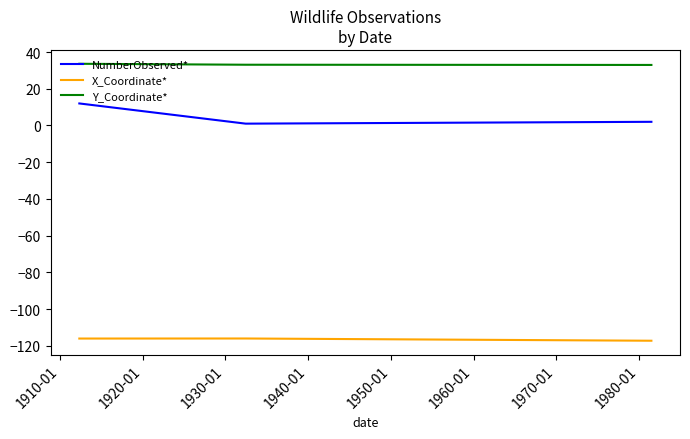

Which series has the largest total across all categories?

Y_Coordinate*